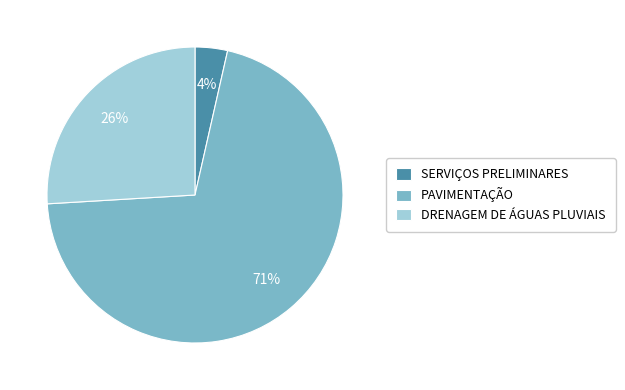

To the nearest percent, what portion does DRENAGEM DE ÁGUAS PLUVIAIS represent?

26%